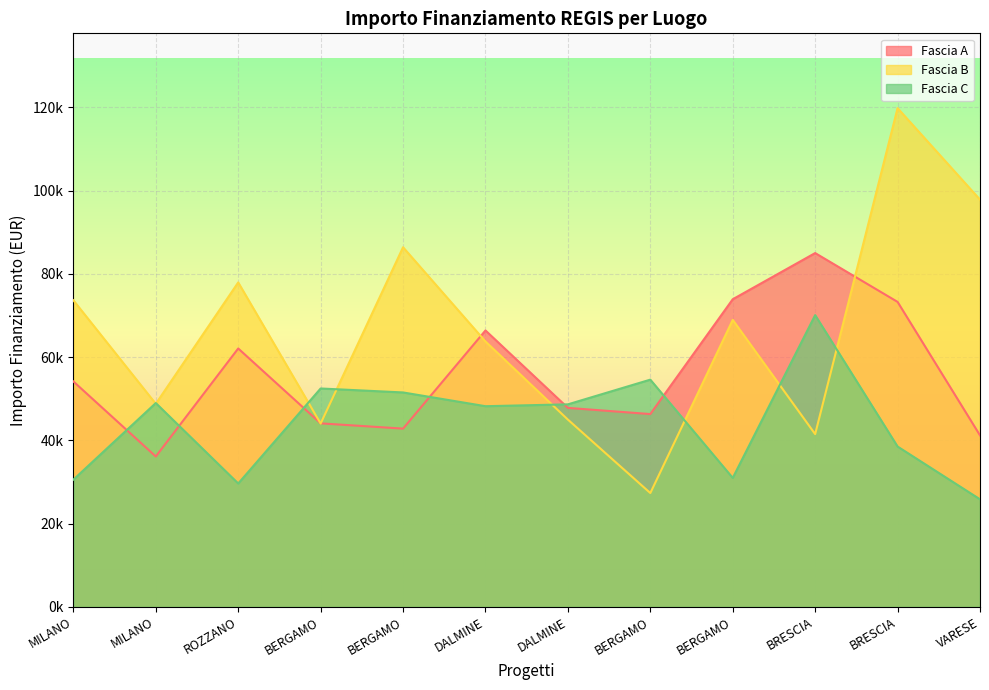

What value does the Fascia A series have at ROZZANO?

62062.4